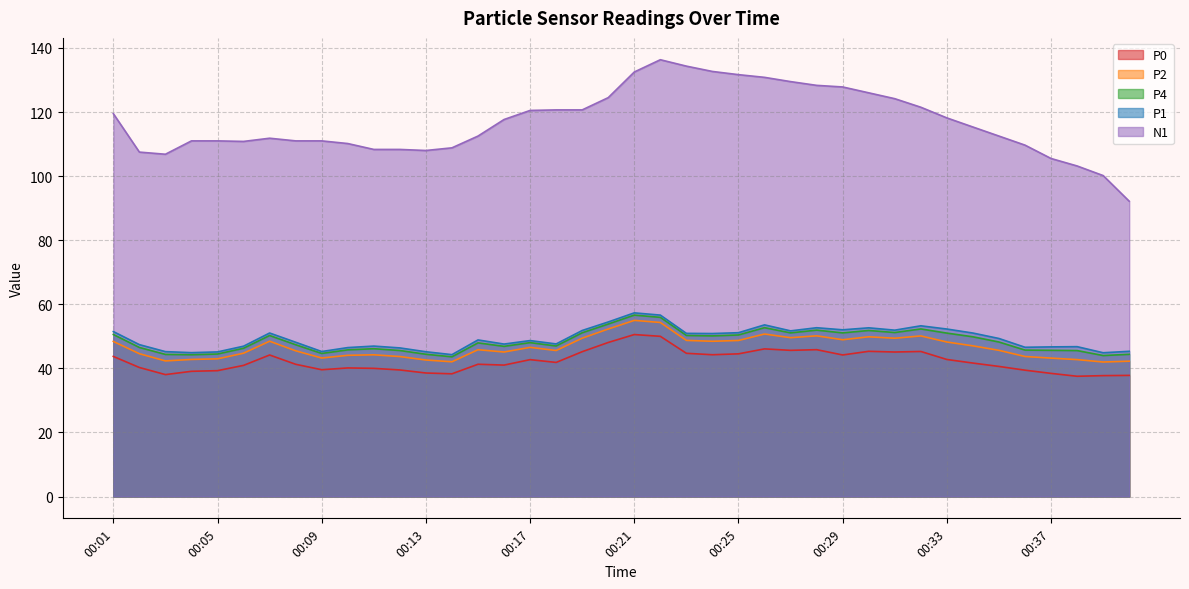

What is the greatest value displayed?

136.3